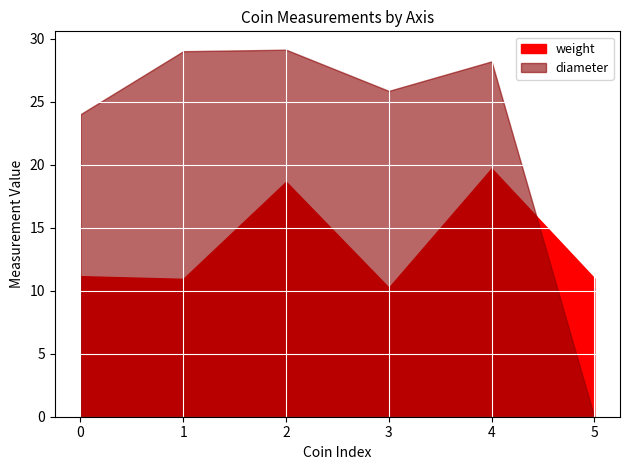

Reading left to right, transcribe all the data shown in this chart.

weight: 11.2	10.9	18.6	10.2	19.7	11.0
diameter: 24.0	29.0	29.1	25.9	28.2	0.0